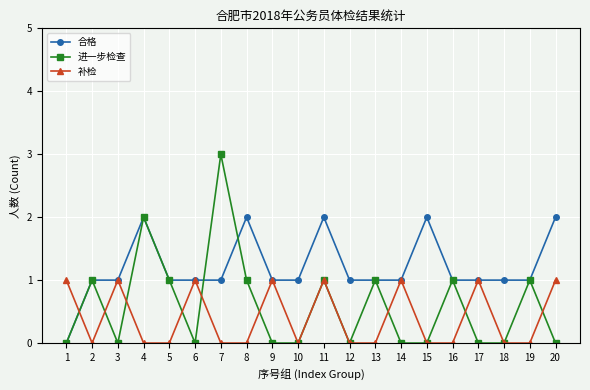

Is it true that 合格 equals 2 at 11?

True